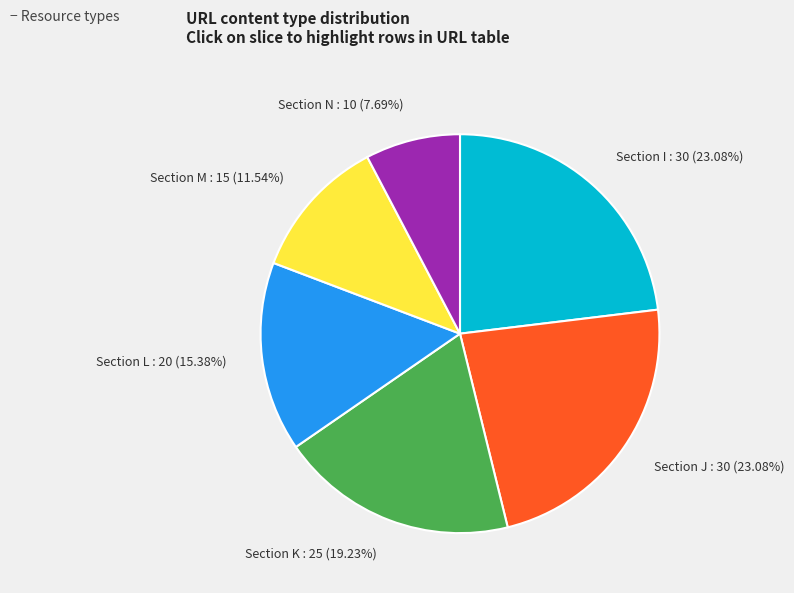

Combined, do Section J and Section K account for over 50%?

No